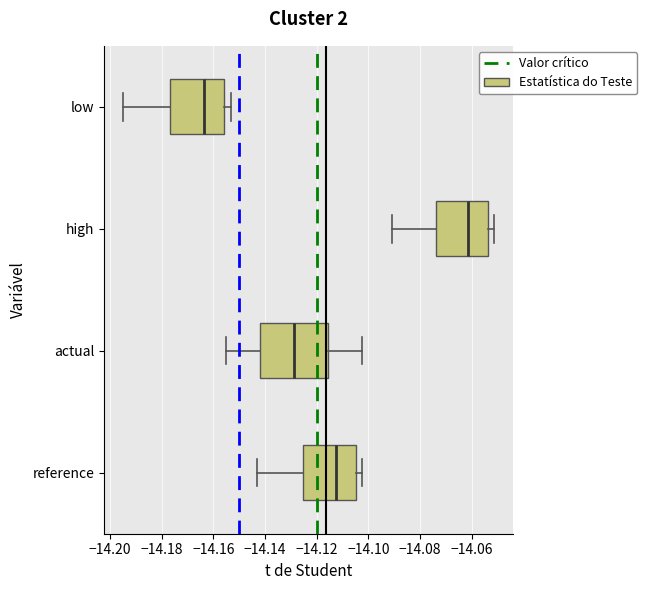

Where does the left whisker of the box for actual end on the x-axis? The values are not printed on the chart, so give them approximately, as read against the axis.

-14.154